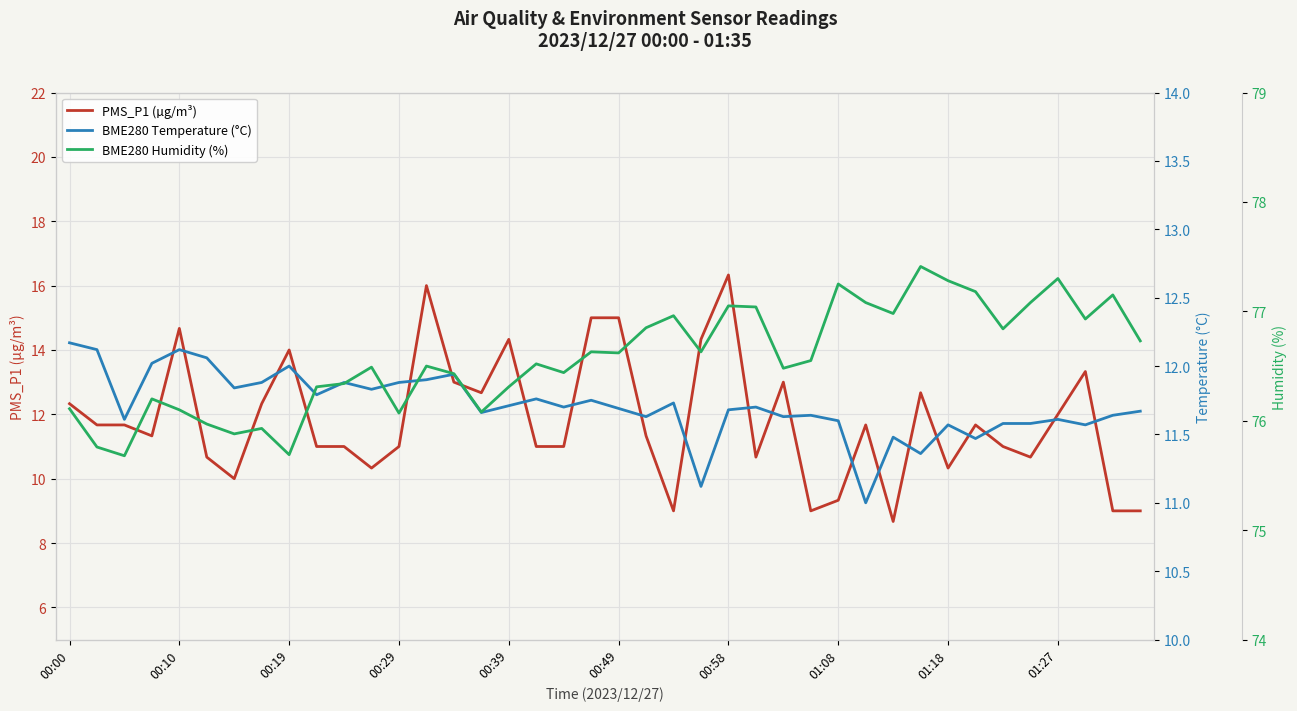

What is the lowest value of the PMS_P1 (µg/m³) series?

8.7